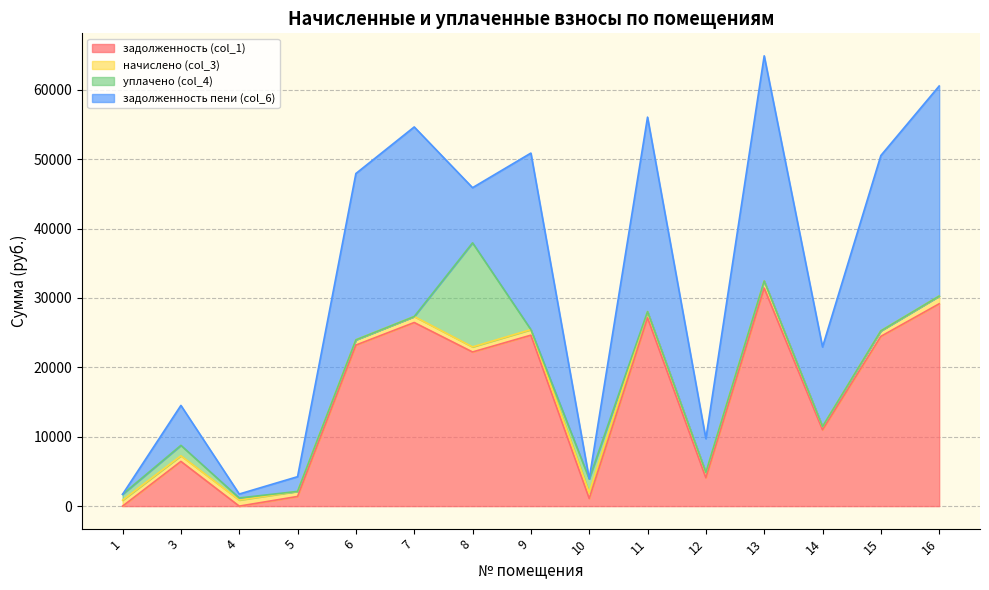

How many data points in задолженность пени (col_6) are less than 11468?

7